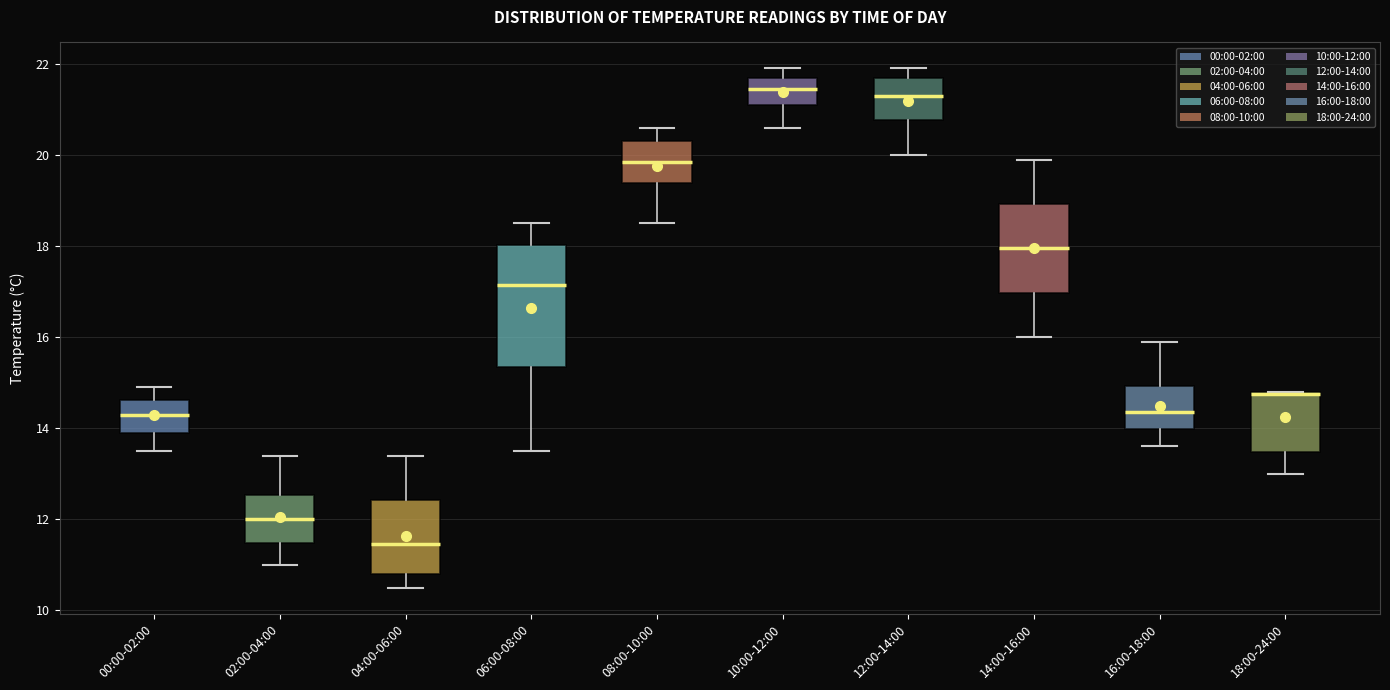

Where does the upper whisker of the box for 06:00-08:00 end on the y-axis? The values are not printed on the chart, so give them approximately, as read against the axis.

18.6